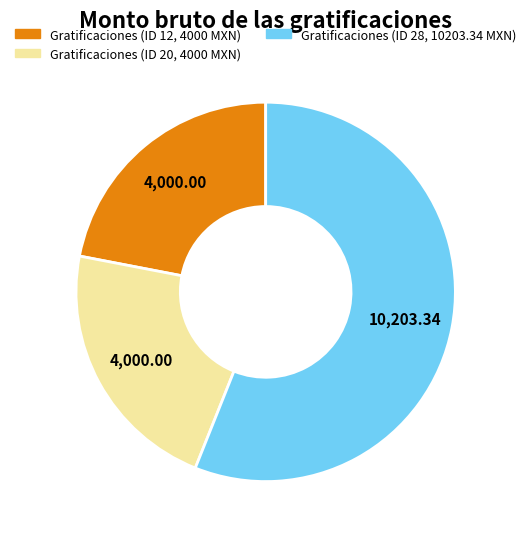

Is there a majority slice in this chart?

Yes